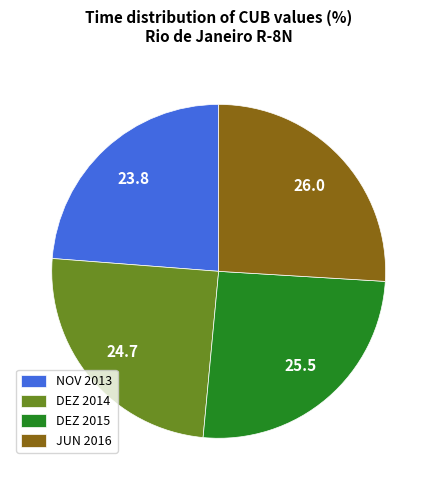

Is there a majority slice in this chart?

No